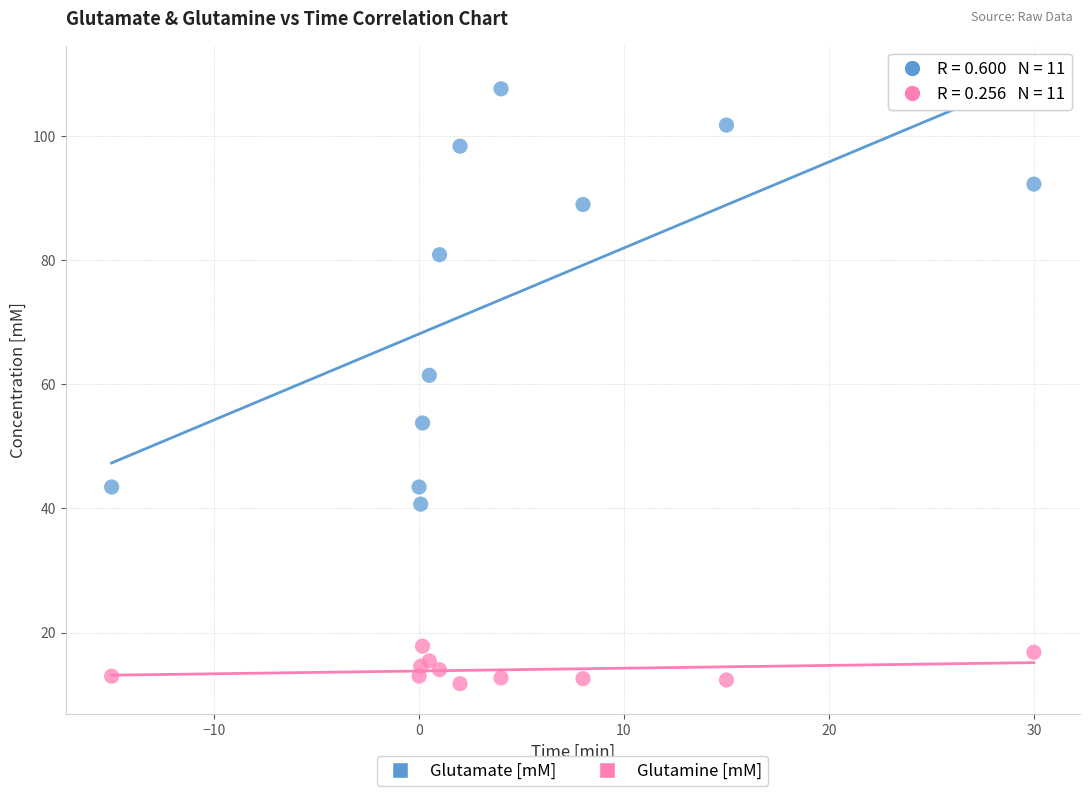

Which series has the widest spread of Y values?

Glutamate [mM]